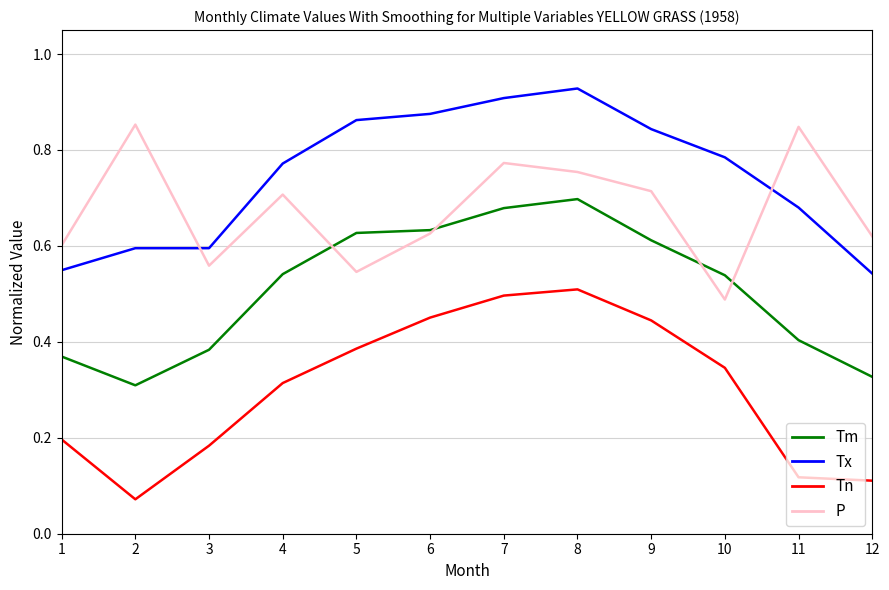

At which label does Tn reach its minimum?

2